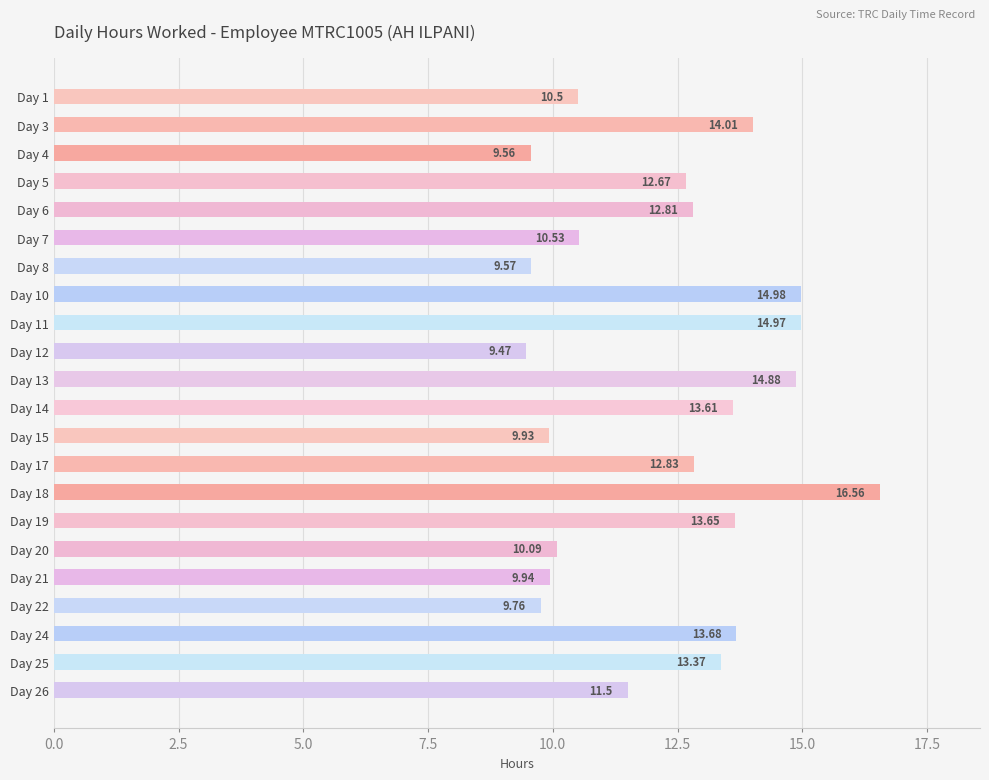

Between Day 18 and Day 14, which is larger?

Day 18